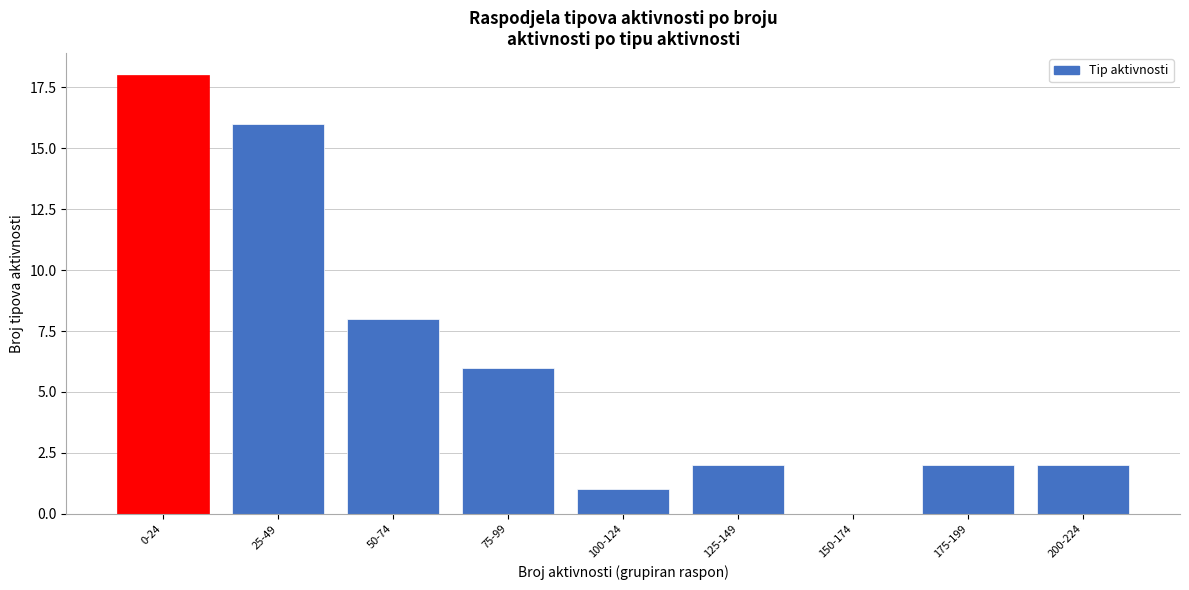

Reading right to left, extract all data points from this chart.

200-224=2	175-199=2	150-174=0	125-149=2	100-124=1	75-99=6	50-74=8	25-49=16	0-24=18